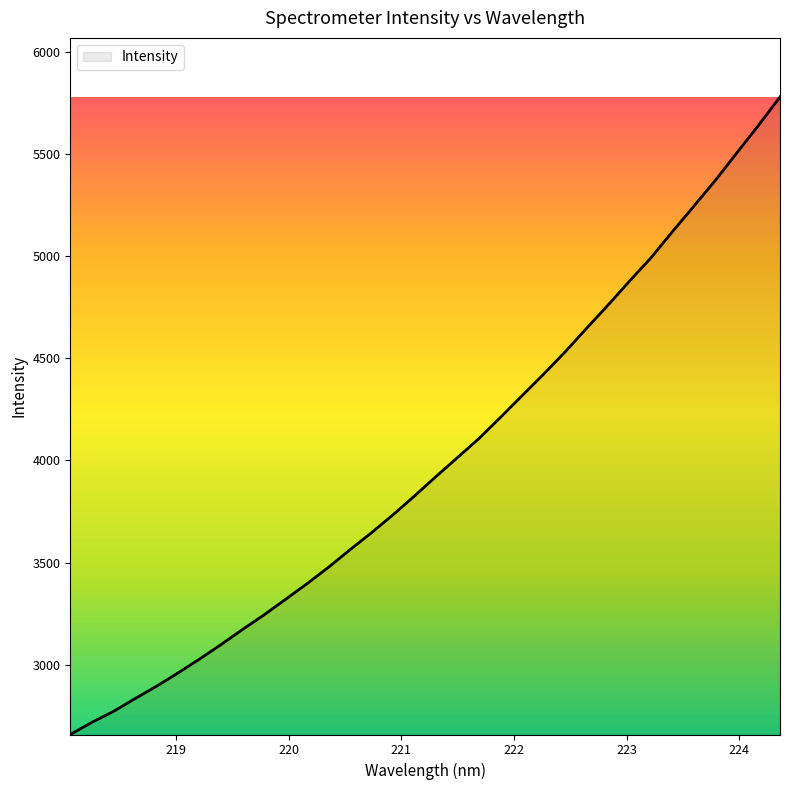

What is the difference between the maximum and minimum values?

3117.7